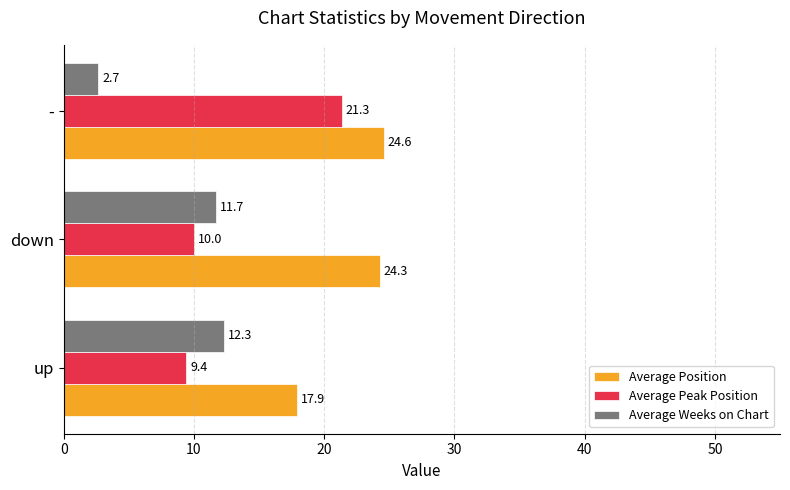

Which series has the widest spread of values?

Average Peak Position